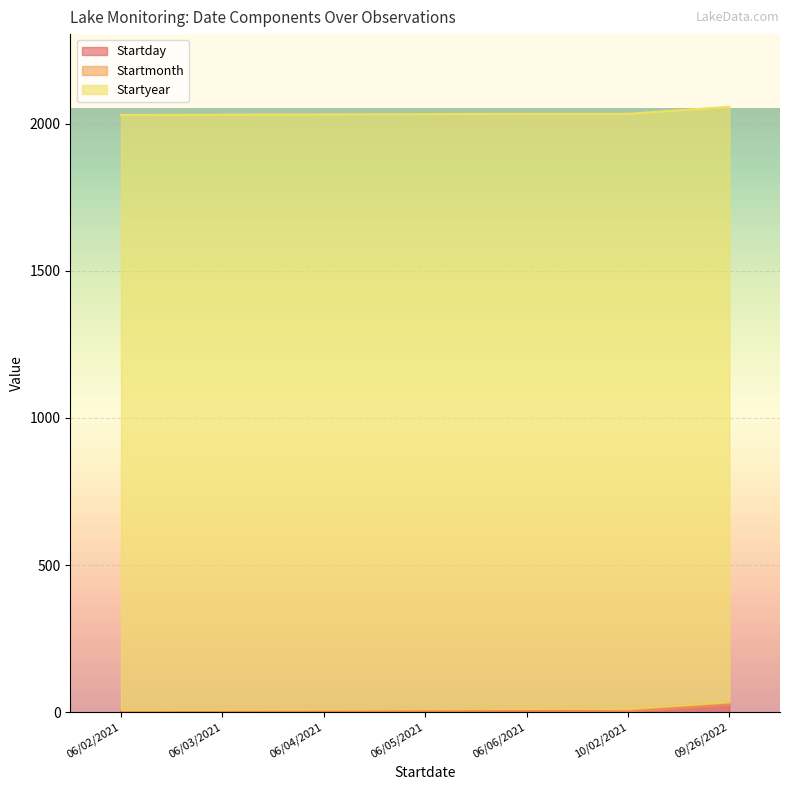

What is the difference between the maximum and minimum values in the Startyear series?

28